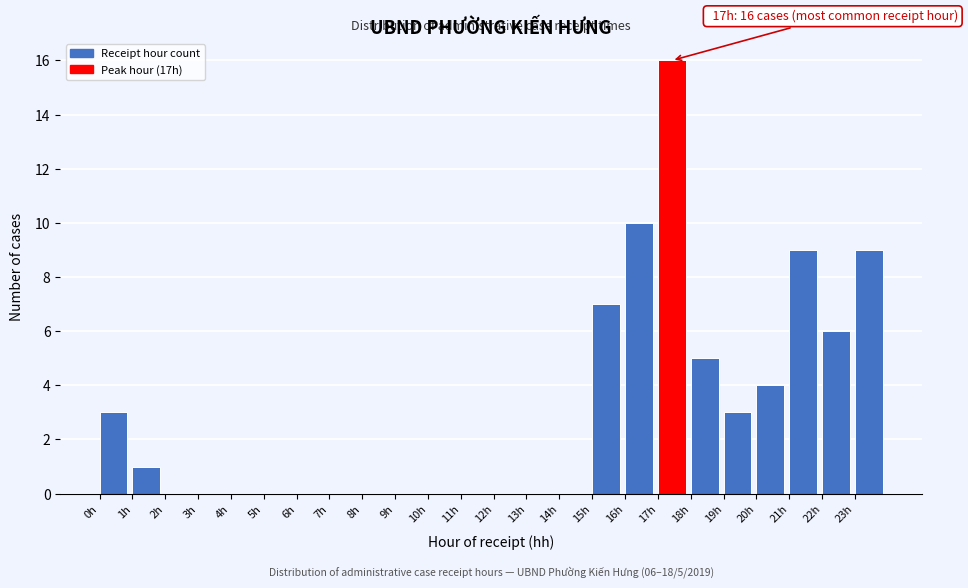

Which range on the x-axis has the tallest bar?

17 to 18